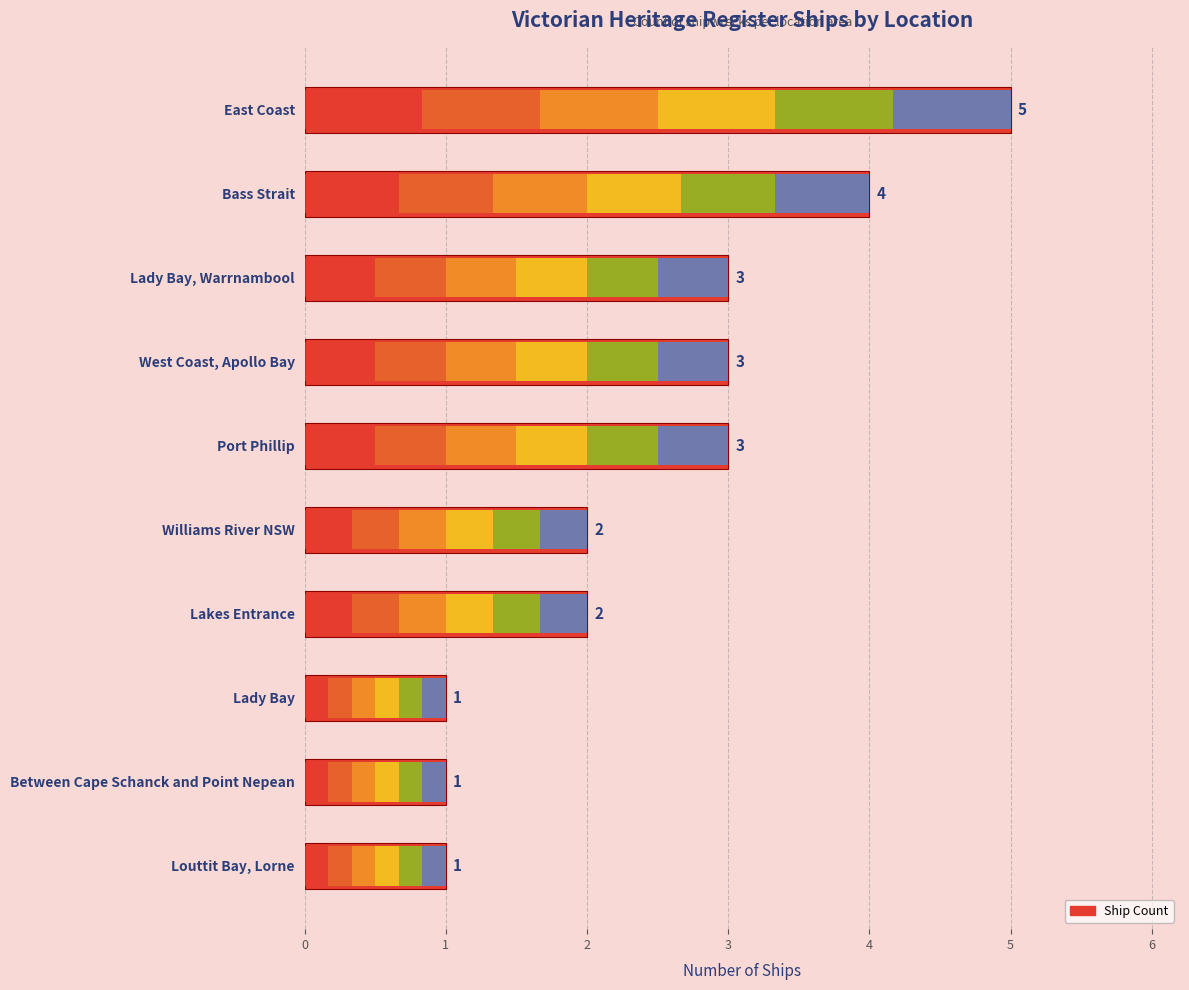

True or false: the data shows 0 at Lady Bay.

False